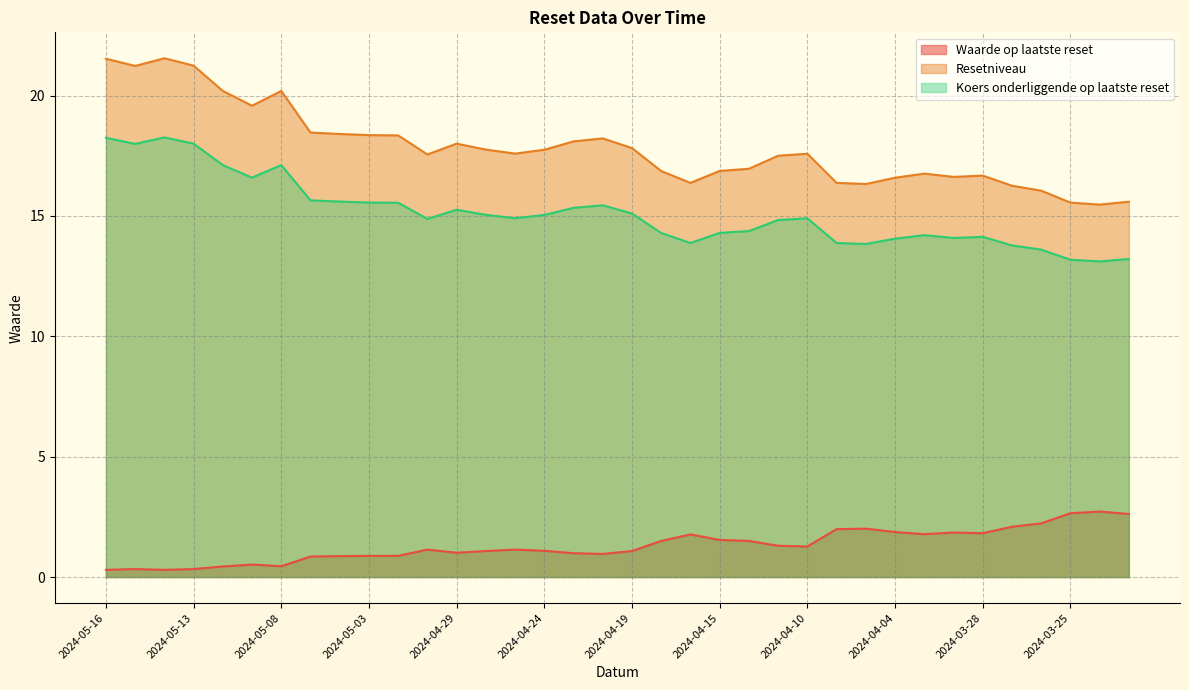

List the series in order of their overall mean, highest first.

Resetniveau, Koers onderliggende op laatste reset, Waarde op laatste reset